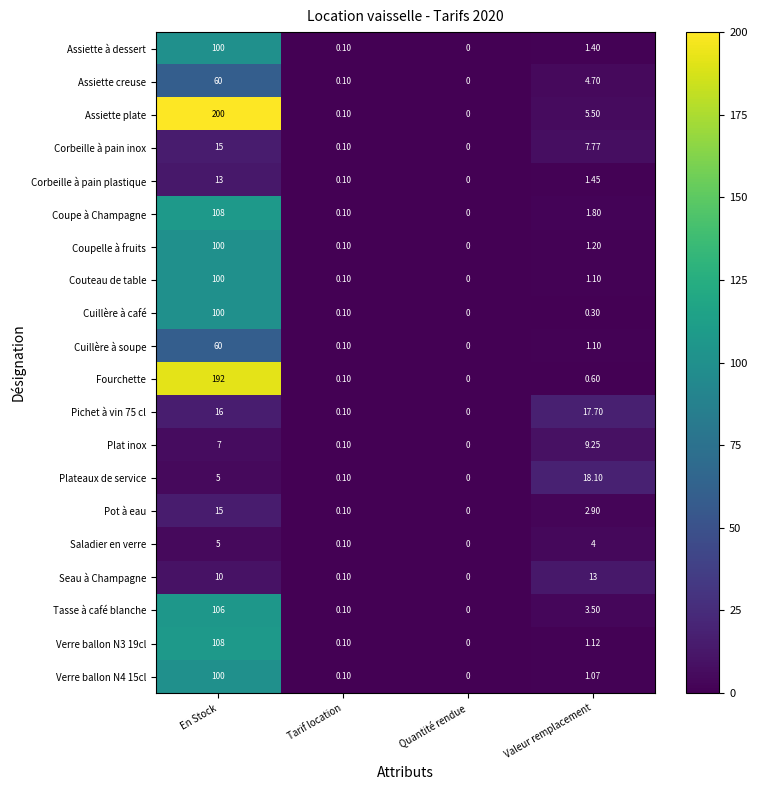

Is the value of Corbeille à pain plastique at Quantité rendue greater than the value of Couteau de table at Tarif location?

No